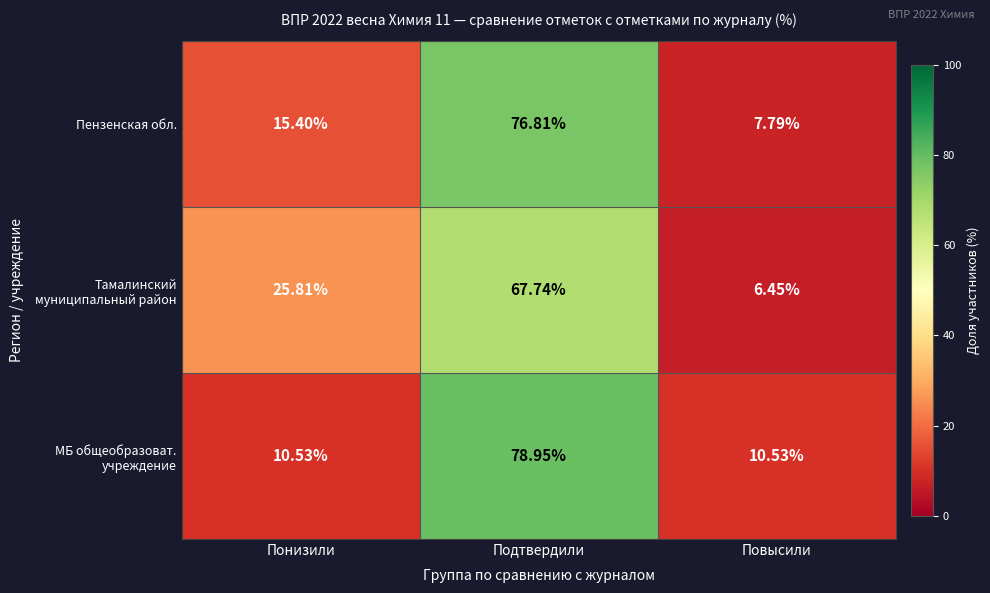

What is the maximum value shown in the chart?

79.0